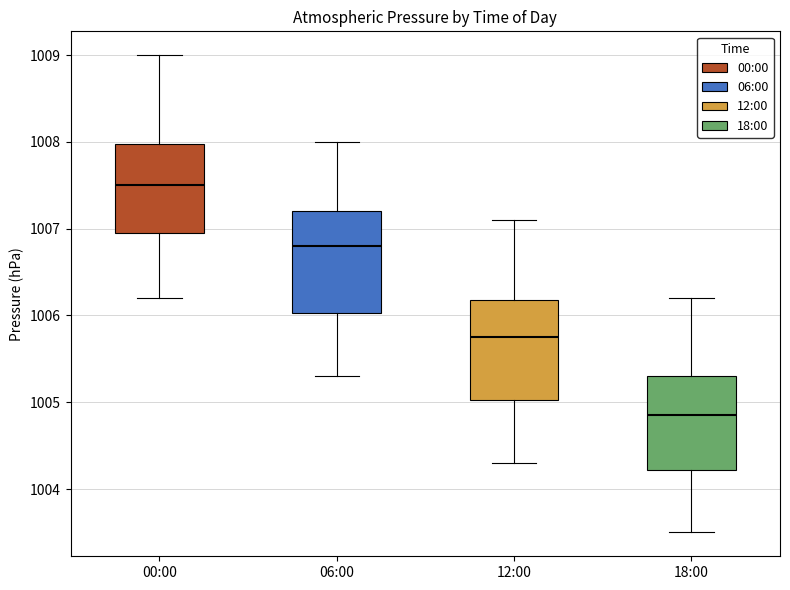

Where is the lower edge of the box for 18:00 on the y-axis? The values are not printed on the chart, so give them approximately, as read against the axis.

1004.2